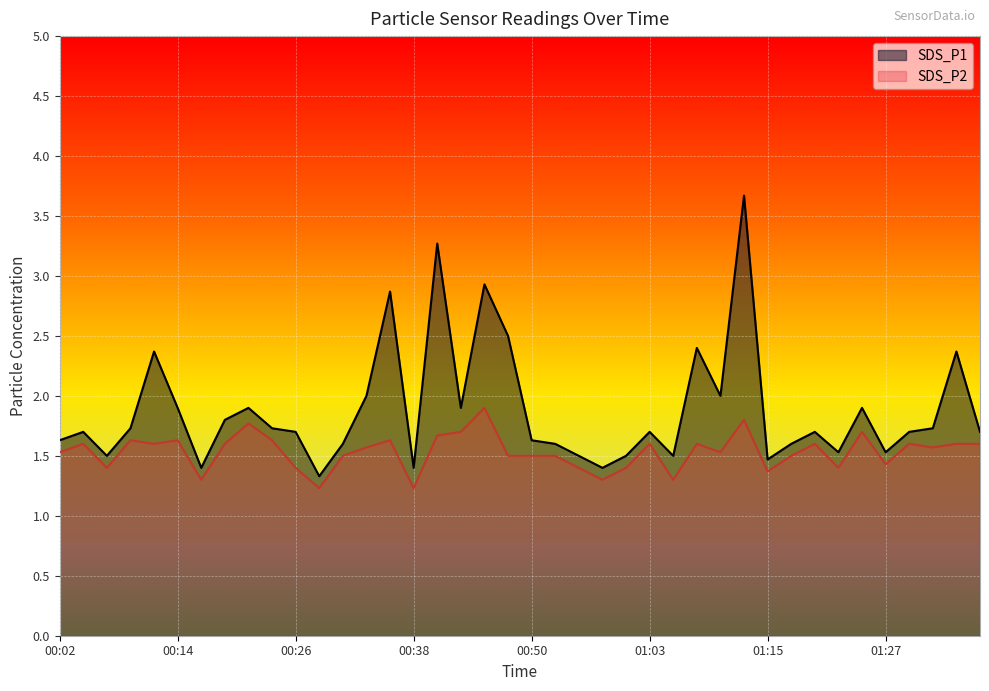

At how many categories does at least one series exceed 2?

8